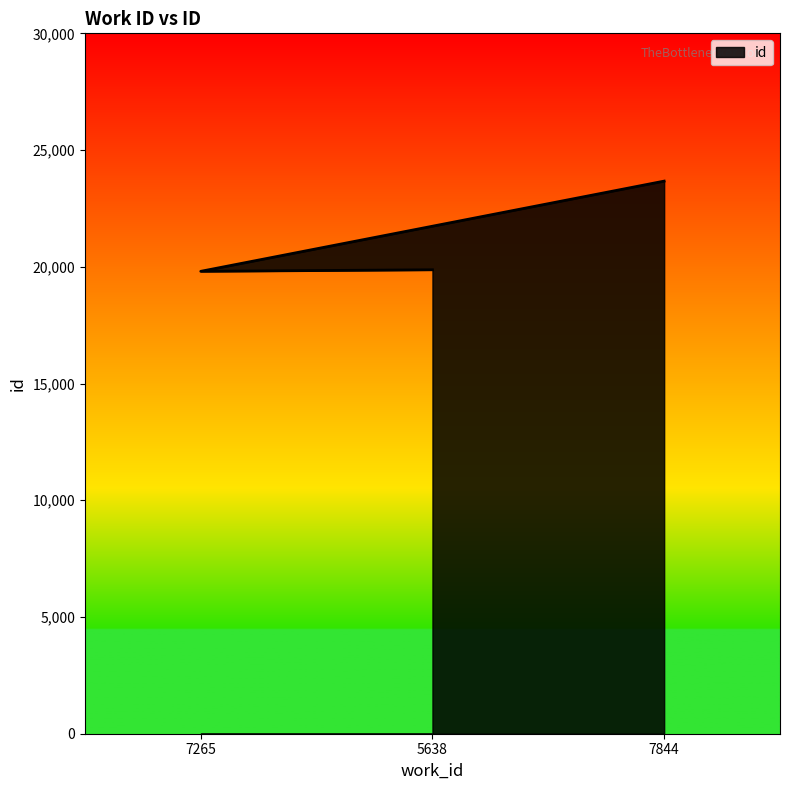

What position from the left is 7265?

1